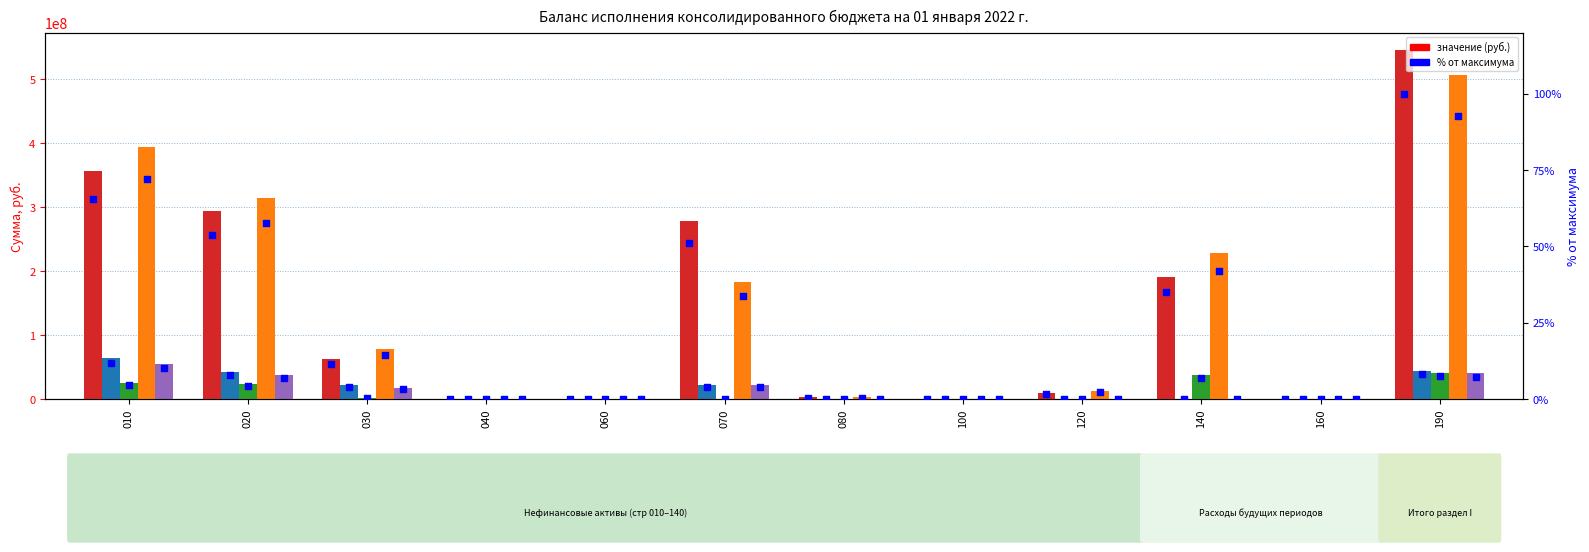

At how many categories does at least one series exceed 294495784?

3